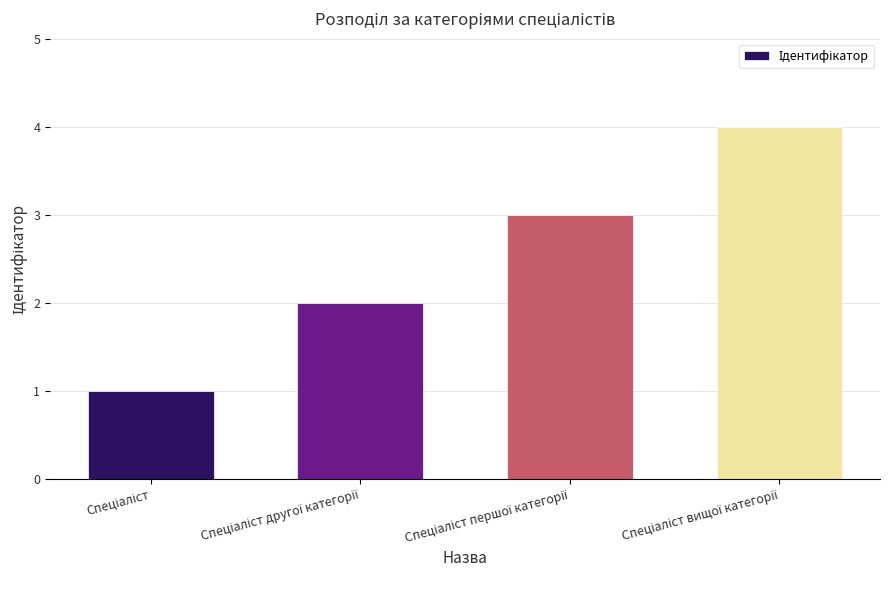

How many series are shown in this chart?

1